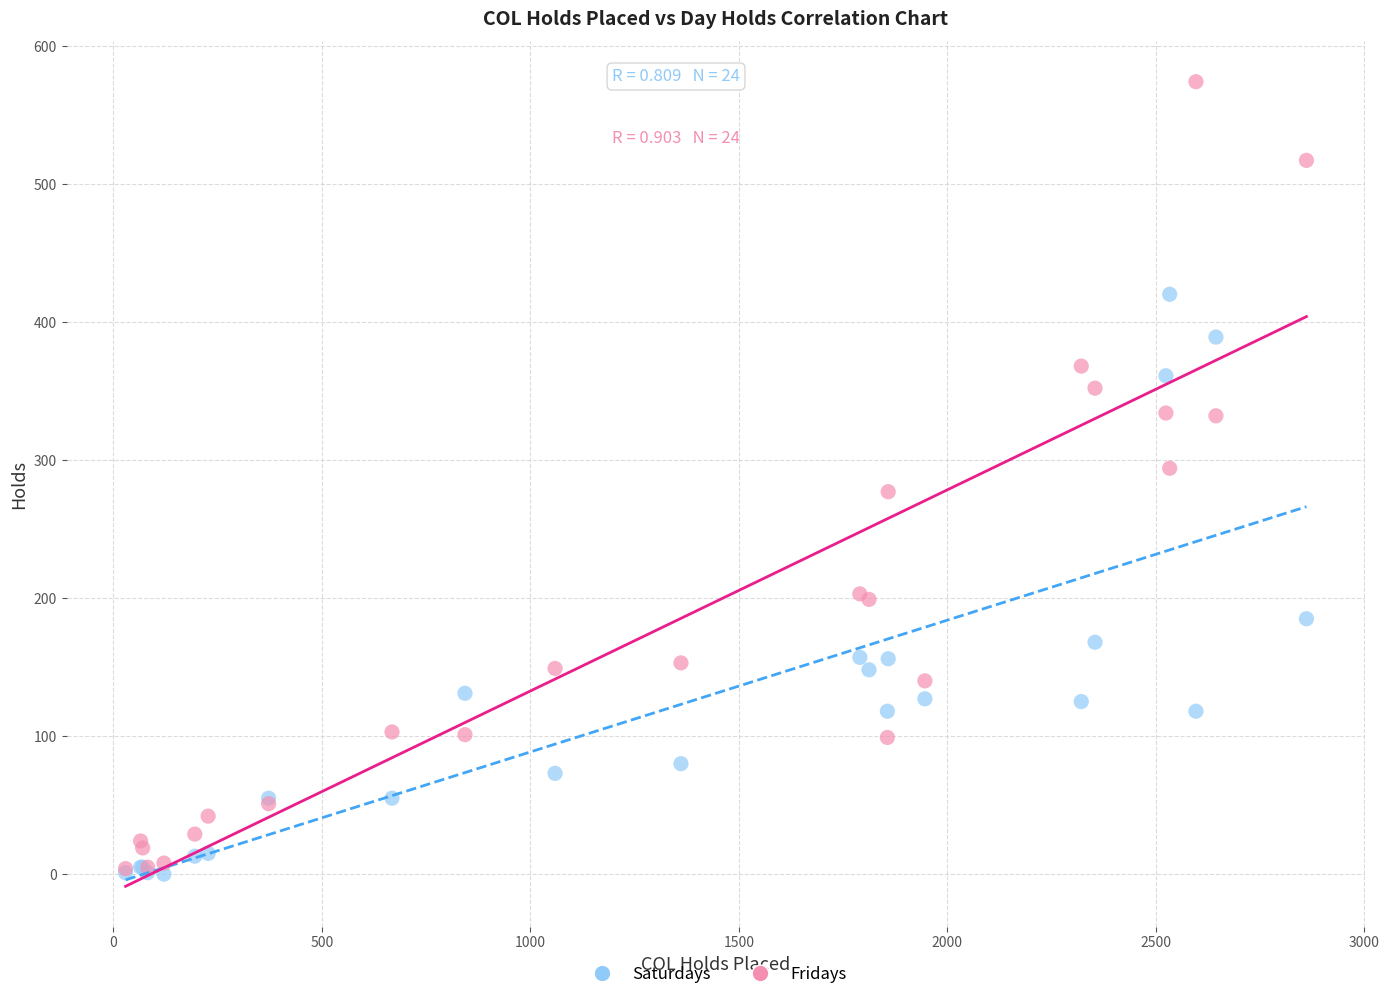

What are all the series names shown in the legend?

Saturdays, Fridays